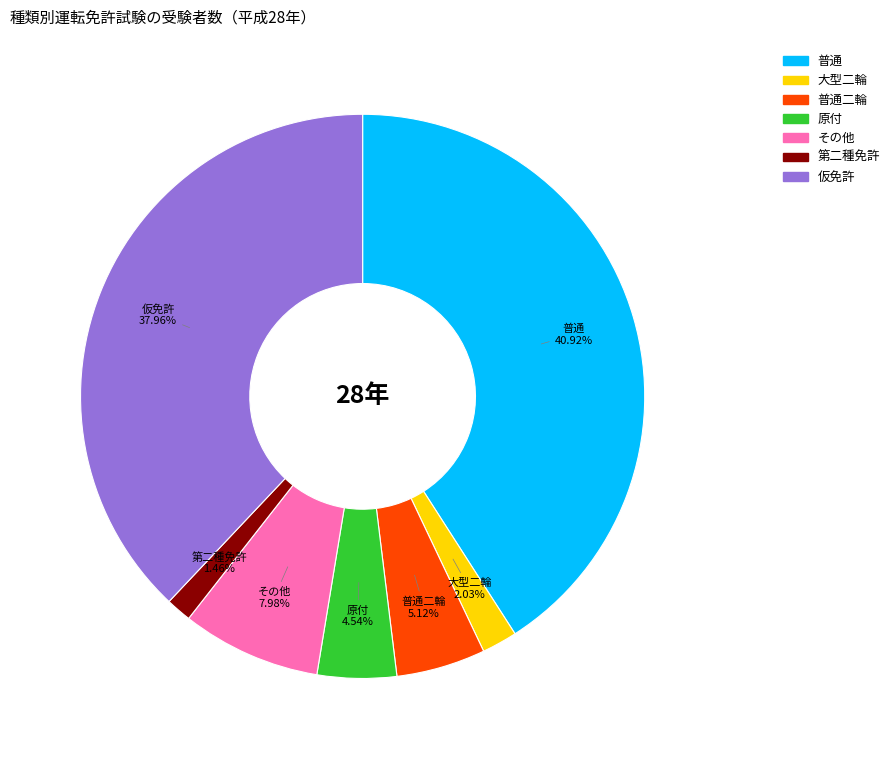

Is there any slice that represents more than half of the pie?

No